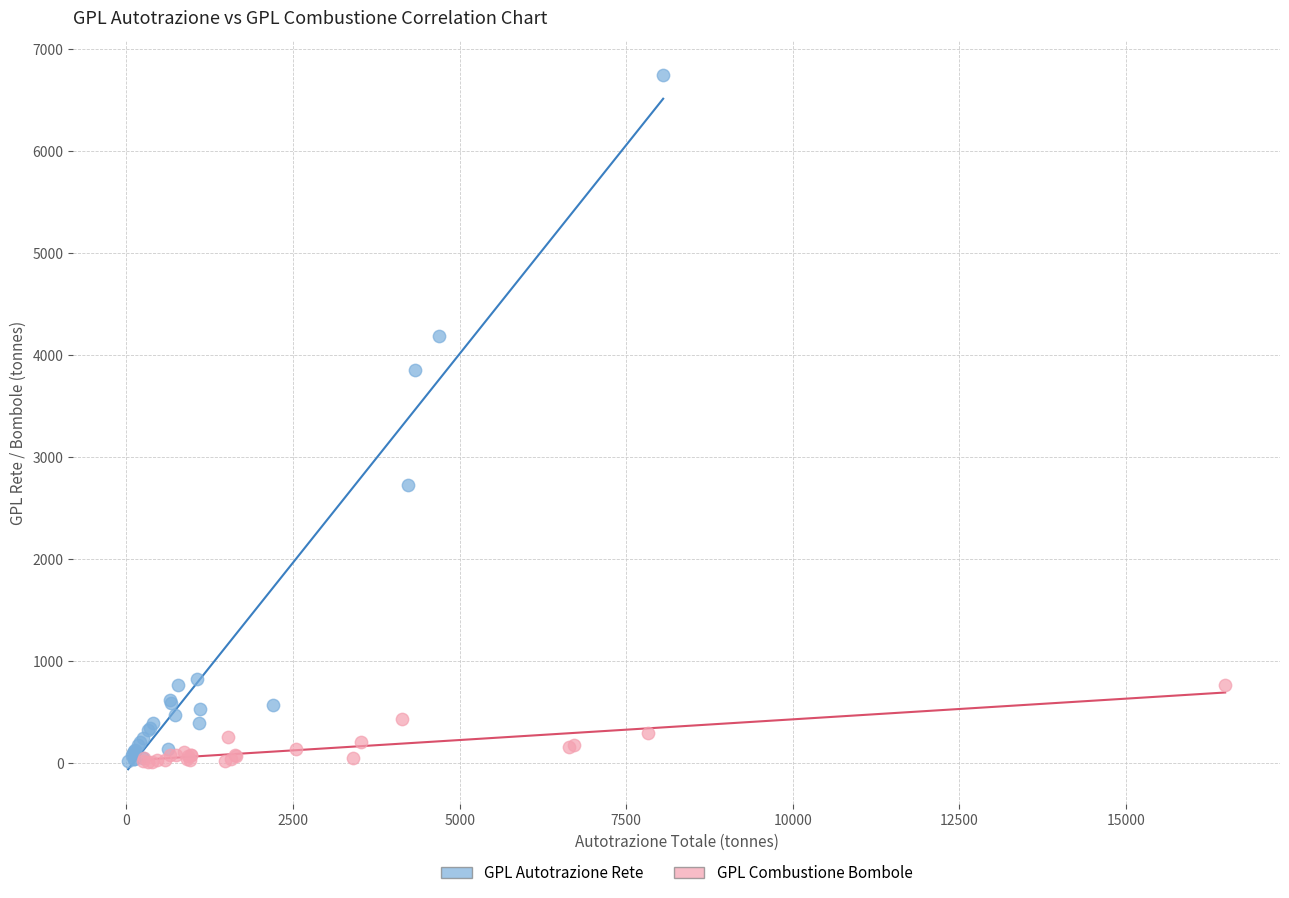

Which series has the largest Y range (max minus min)?

GPL Autotrazione Rete